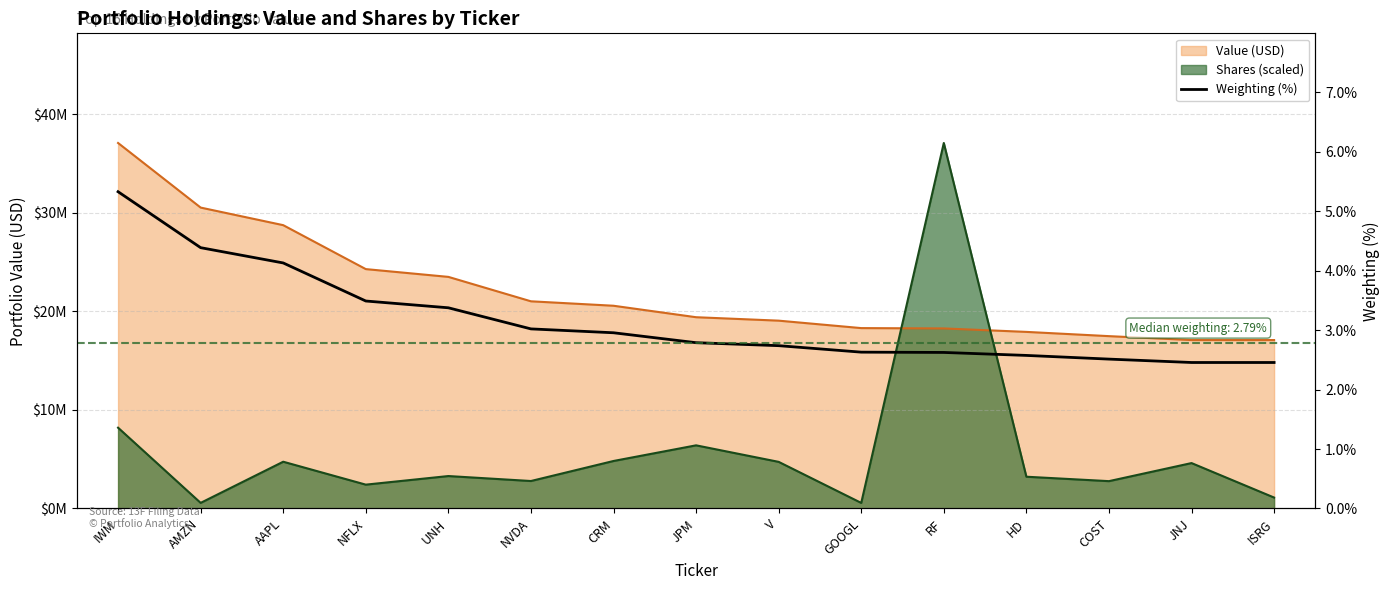

What is the sum of all values?

47.5